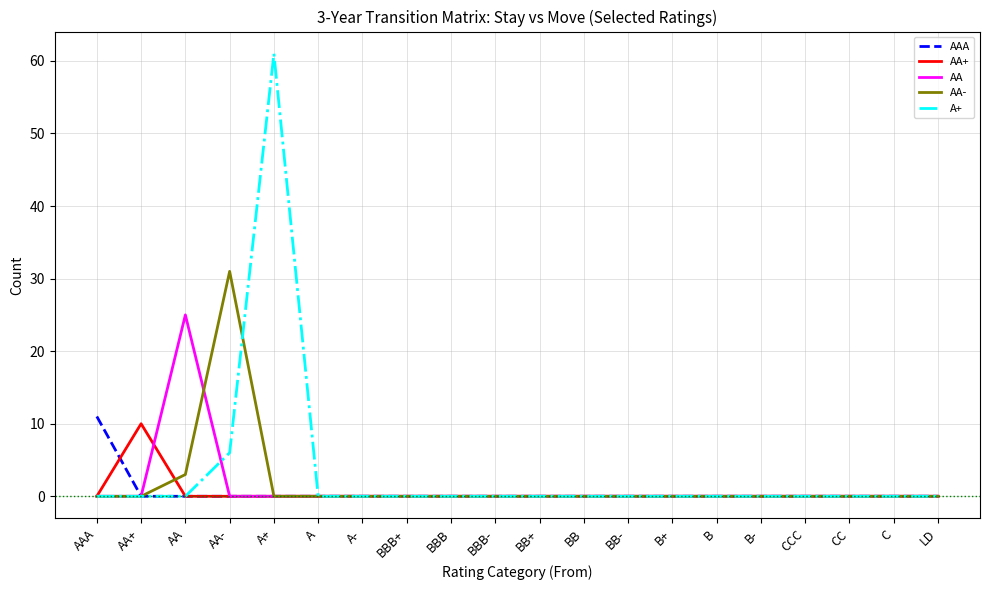

What are all the series names shown in the legend?

AAA, AA+, AA, AA-, A+